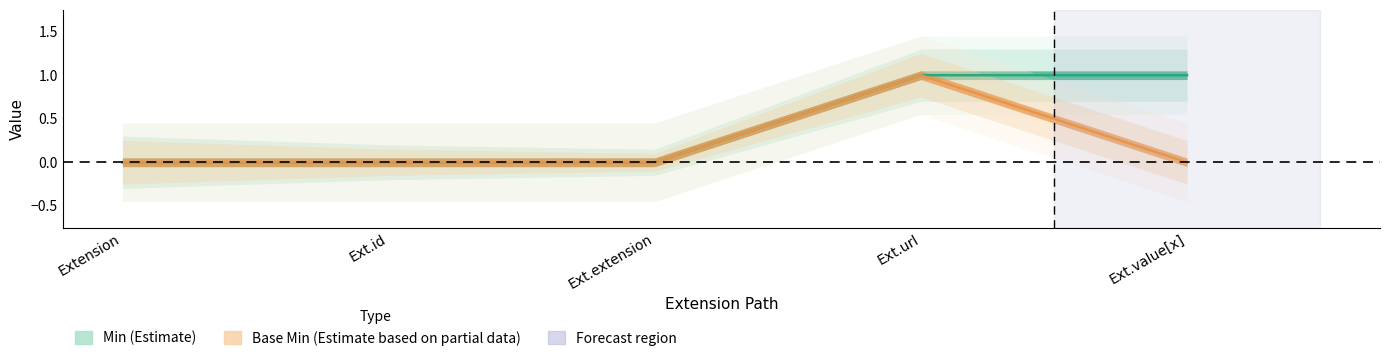

List the series in order of their peak value, lowest first.

Min, Base Min